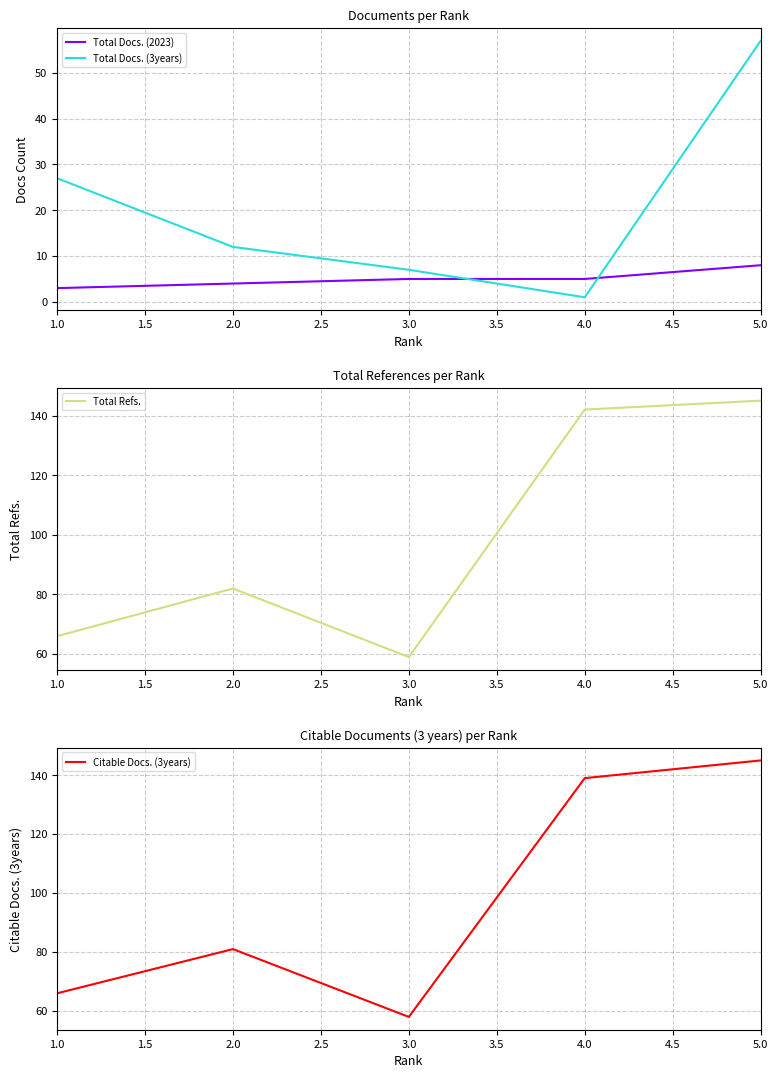

Which category has the lowest value in the Total Docs. (3years) series?

4.0